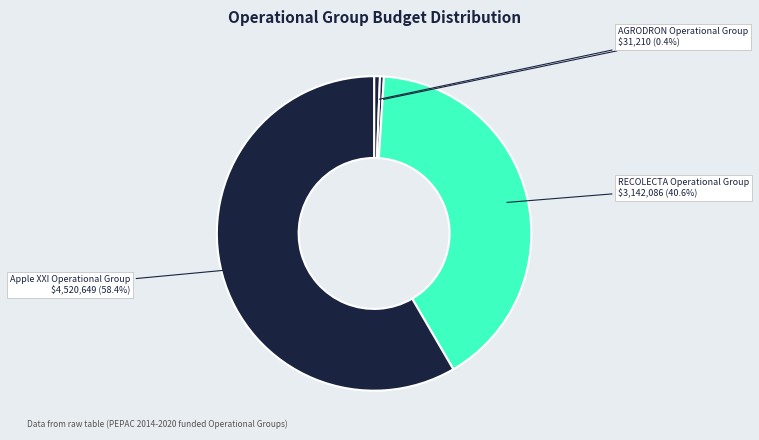

Combined, do AGRODRON Operational Group and CITRUS Operational Group account for over 50%?

No